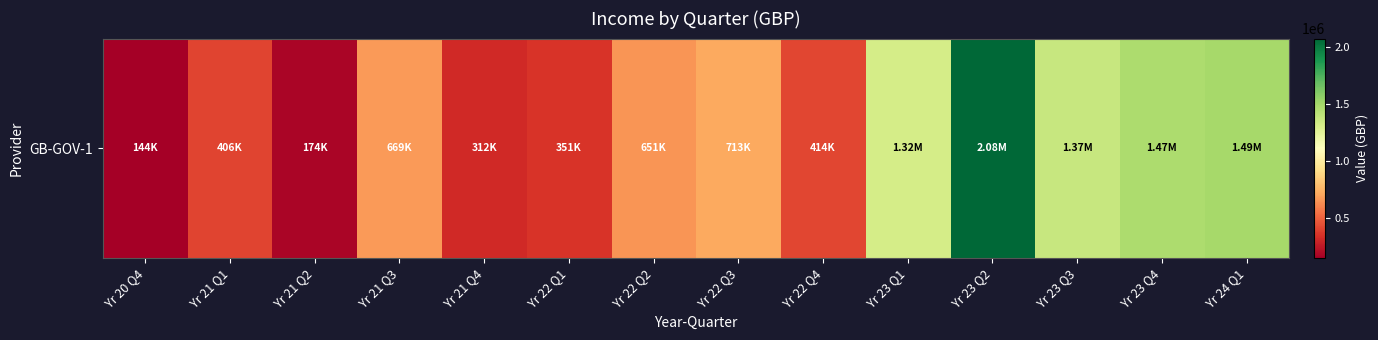

How many values exceed 669185?

6